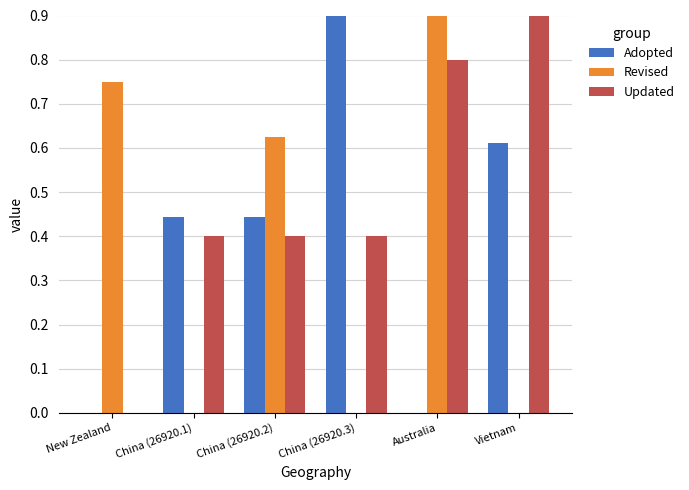

Is it true that Updated equals 0.2 at China (26920.2)?

False